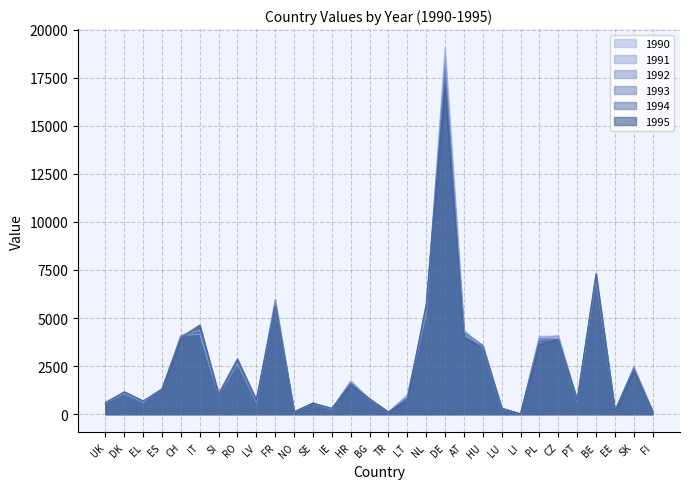

Does the chart have visible grid lines?

Yes